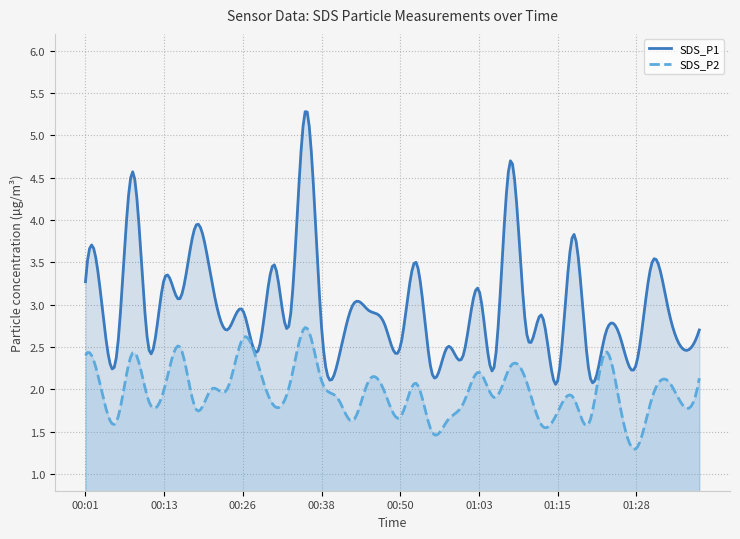

What is the total value across all series at 00:13?

5.3